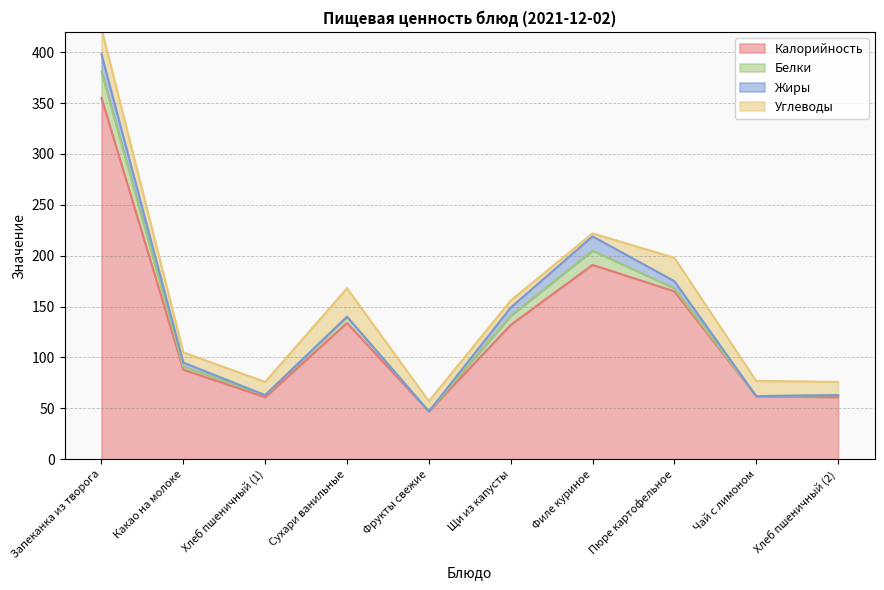

How many distinct data groups are displayed?

4